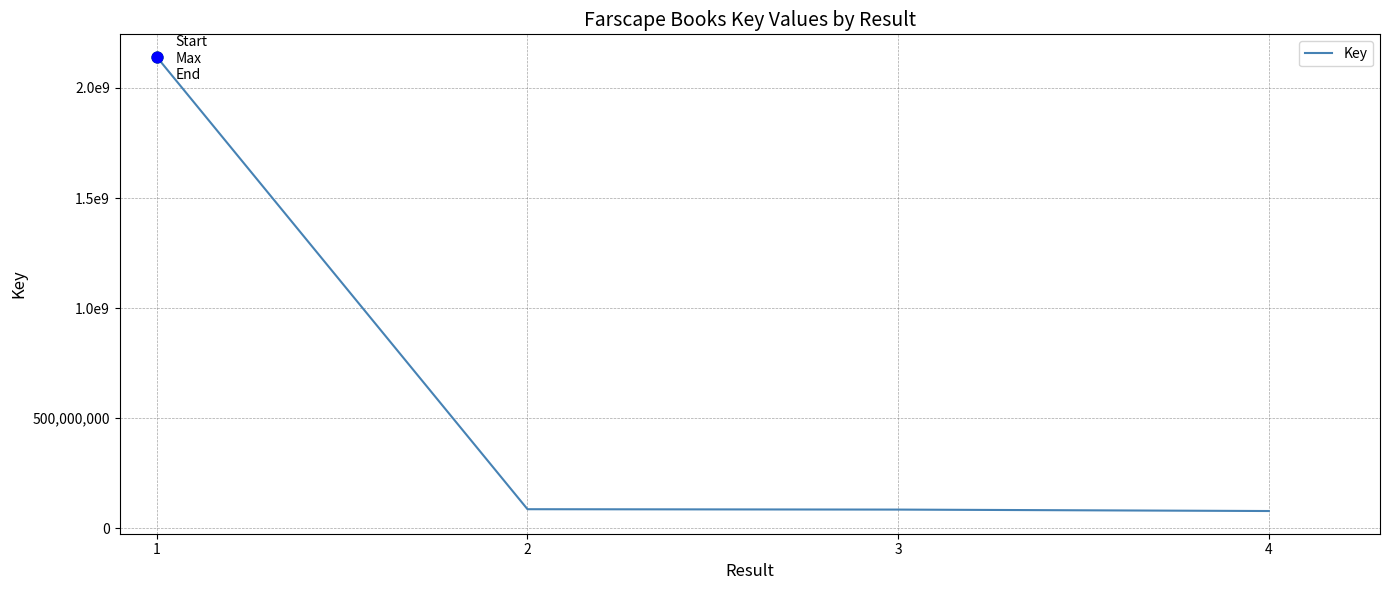

Which has a higher value, 2 or 4?

2